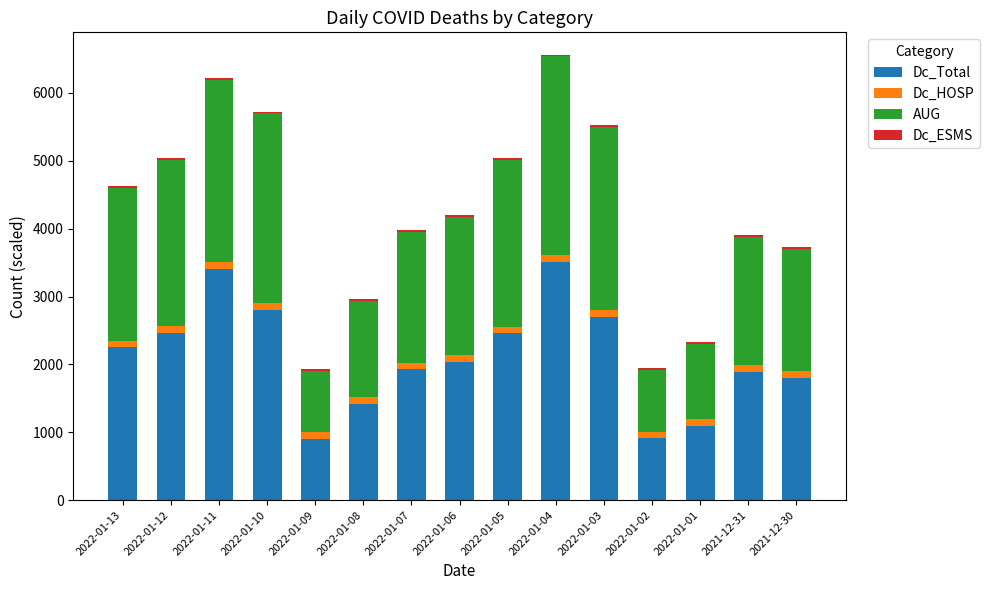

Is it true that Dc_Total equals 2555.9 at 2022-01-08?

False